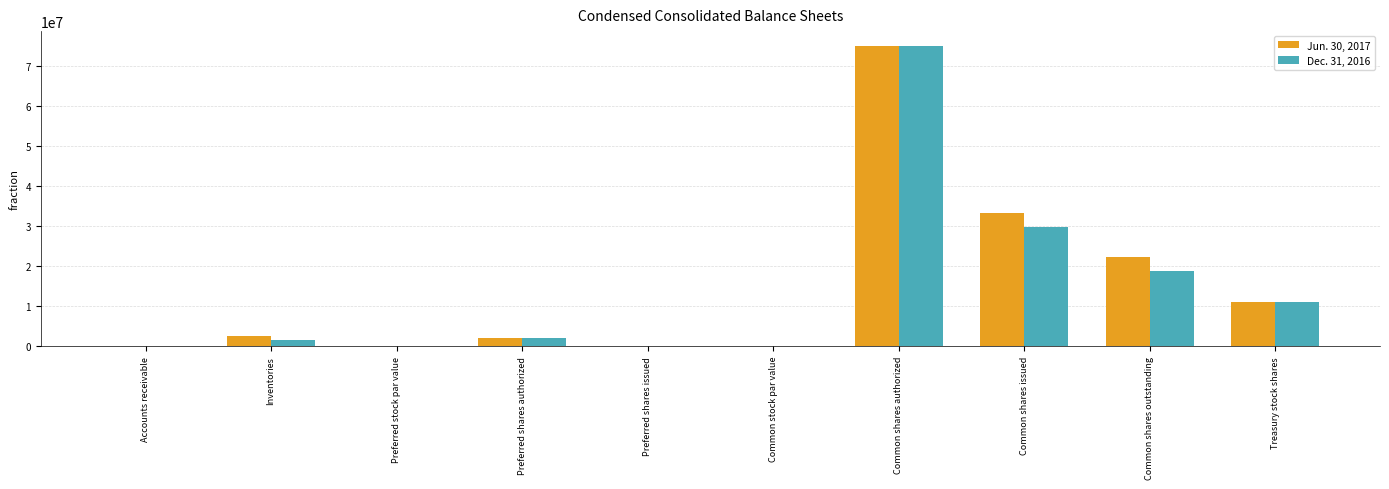

The value of Jun. 30, 2017 at Treasury stock shares is 2806642.3. True or false?

False